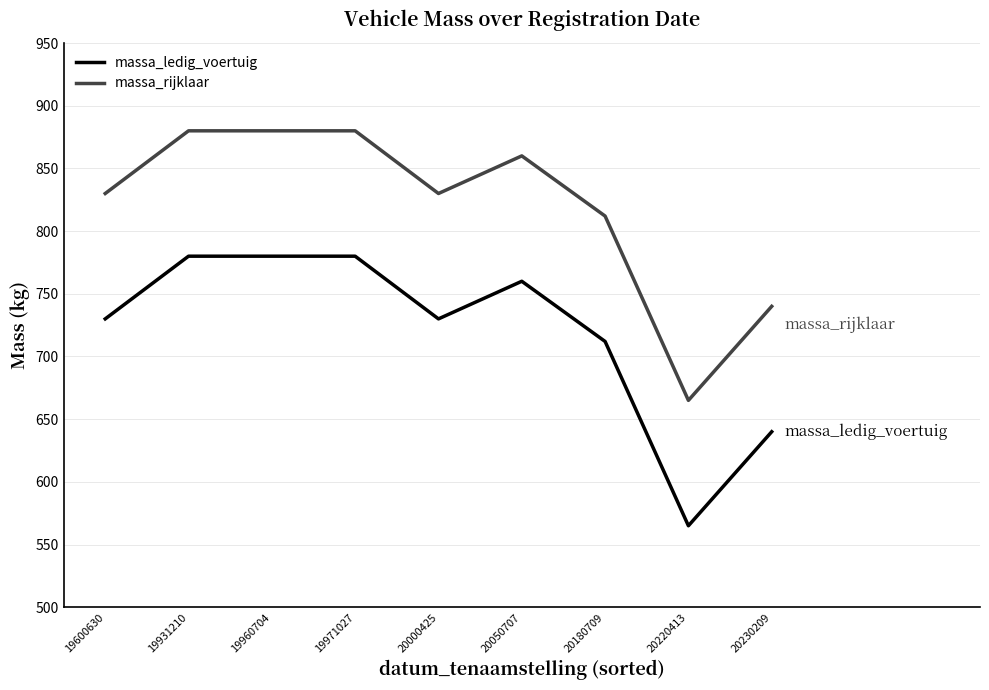

True or false: massa_ledig_voertuig and massa_rijklaar intersect in this chart.

False